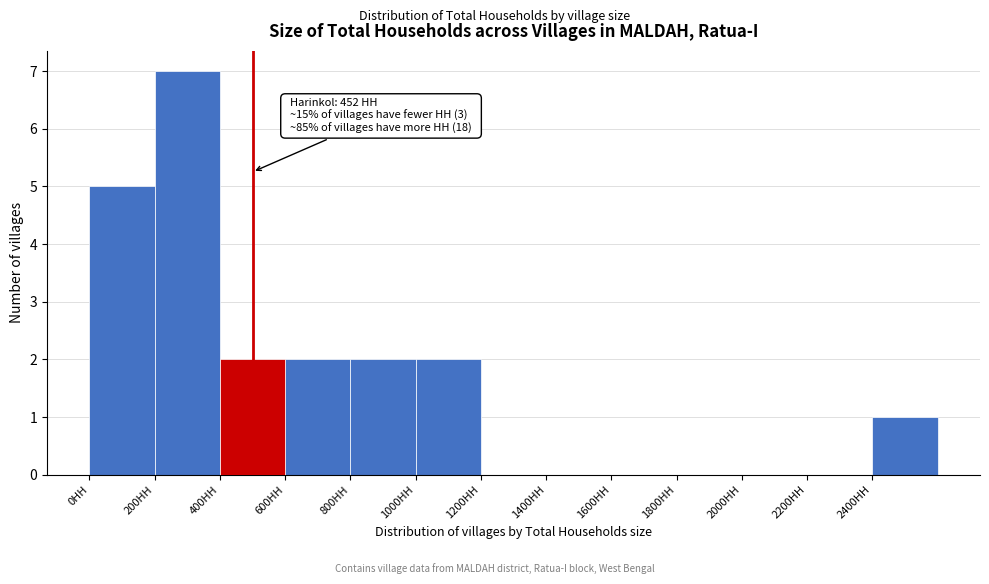

Which range on the x-axis has the tallest bar?

200 to 400